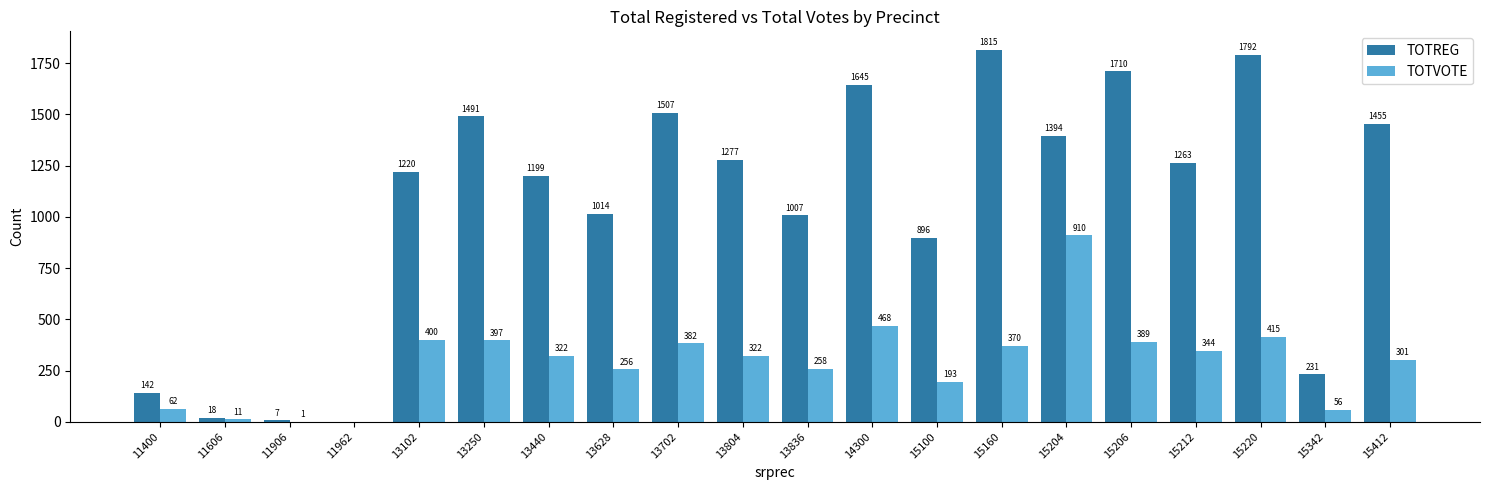

Is the value of TOTREG at 13250 greater than the value of TOTVOTE at 13836?

Yes